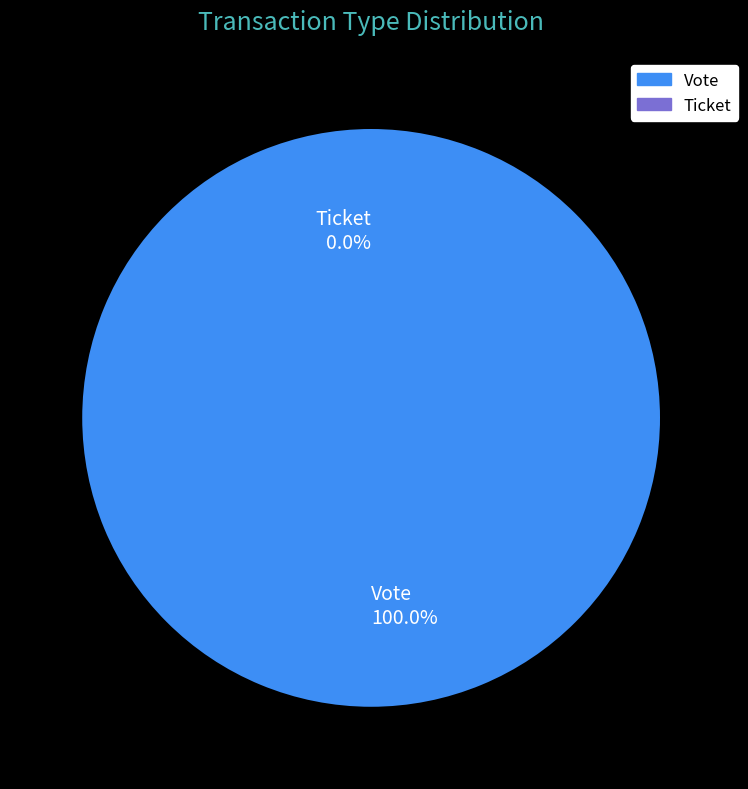

Is it true that Ticket is 0% of the pie?

True